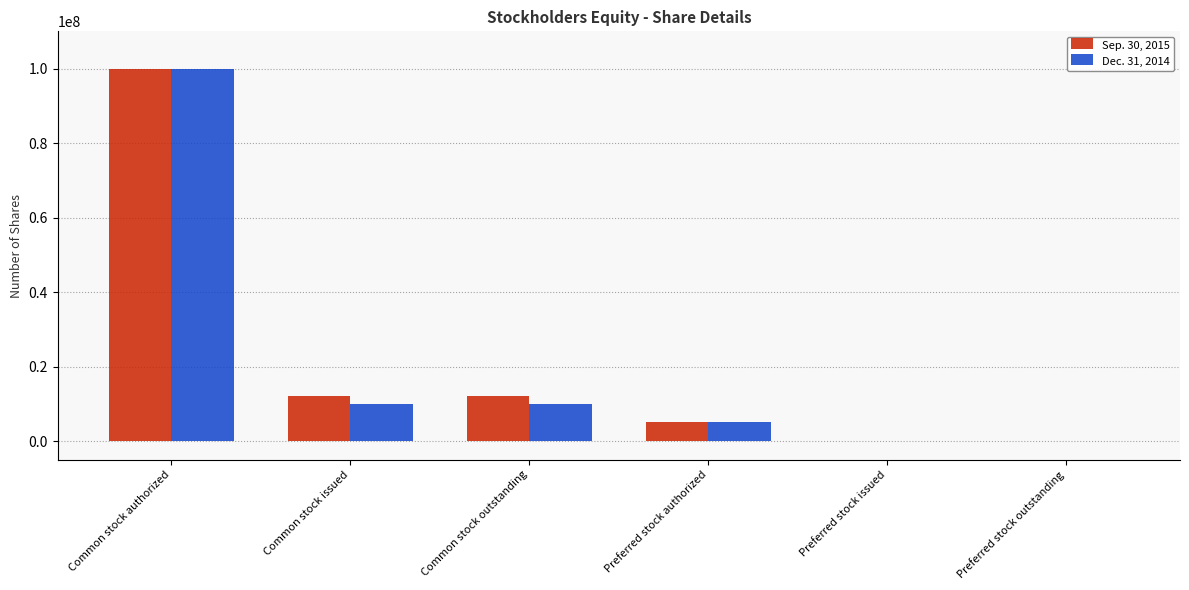

Count the number of categories in the chart.

6